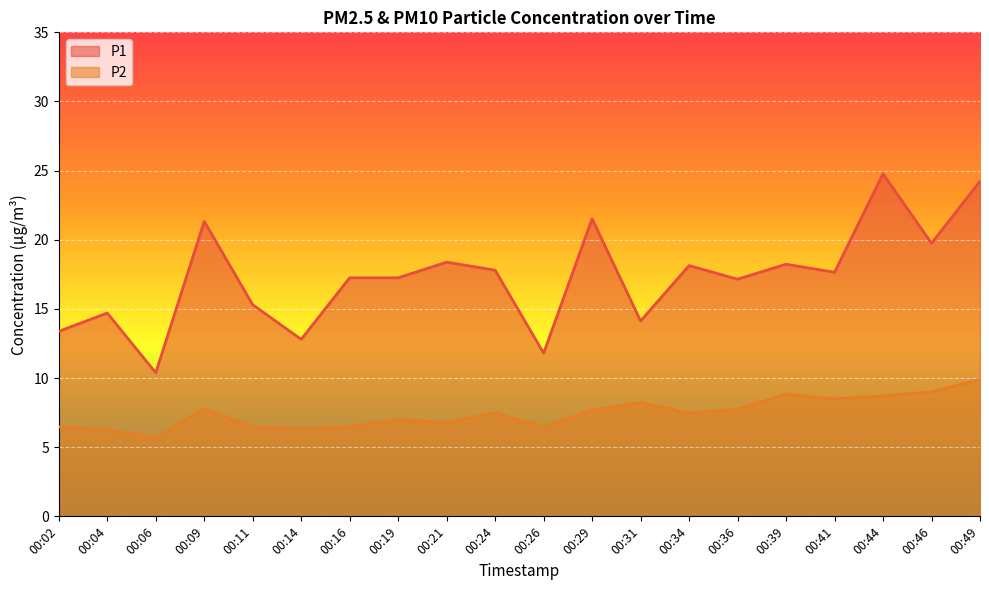

True or false: P2 and P1 cross at least once.

False